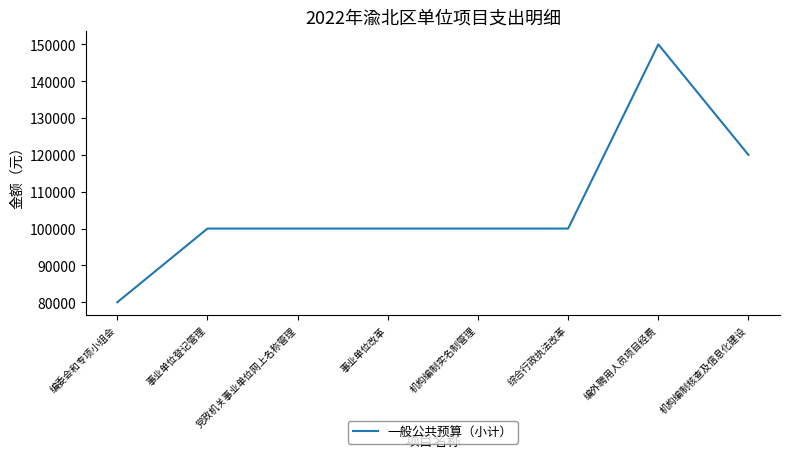

Read the value at 综合行政执法改革, to the nearest 100.

100000